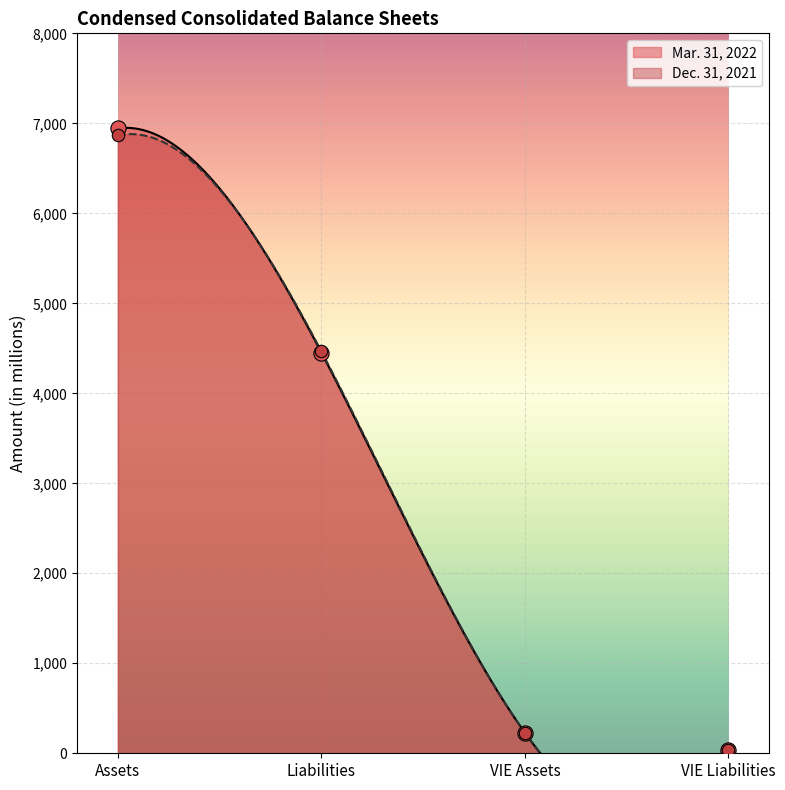

What are all the series names shown in the legend?

Mar. 31, 2022, Dec. 31, 2021